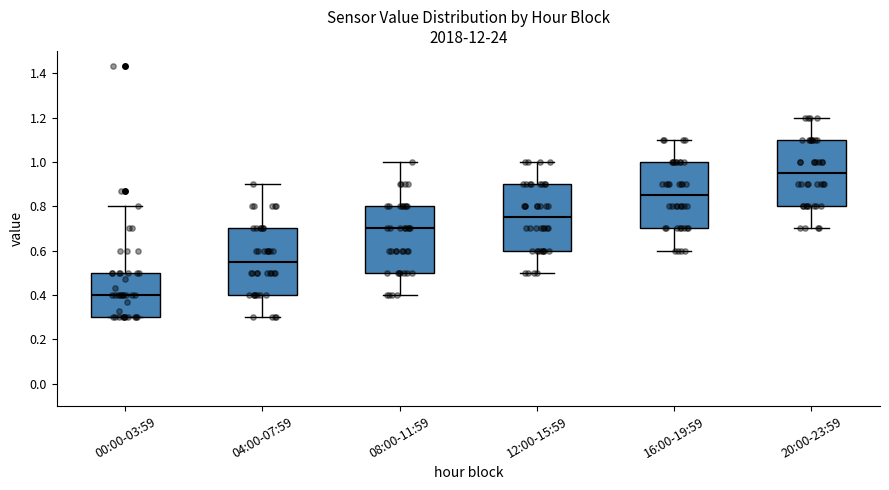

Which box has the highest median line?

20:00-23:59